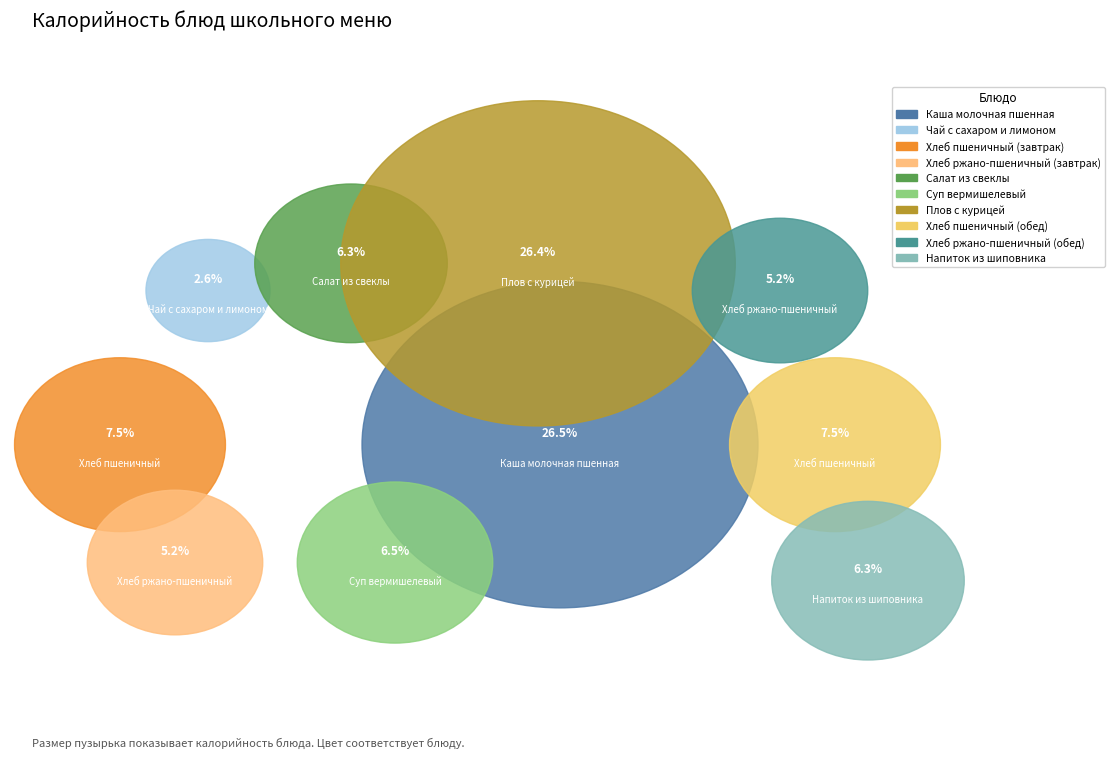

Which has a higher value, Хлеб пшеничный (обед) or Салат из свеклы?

Хлеб пшеничный (обед)